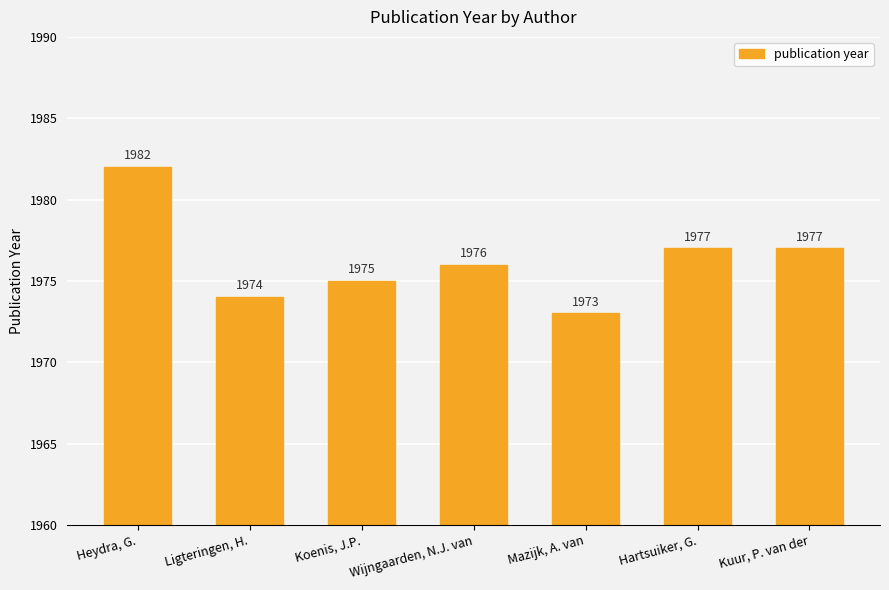

What is the ratio of the value at Koenis, J.P. to the value at Hartsuiker, G.?

1.0